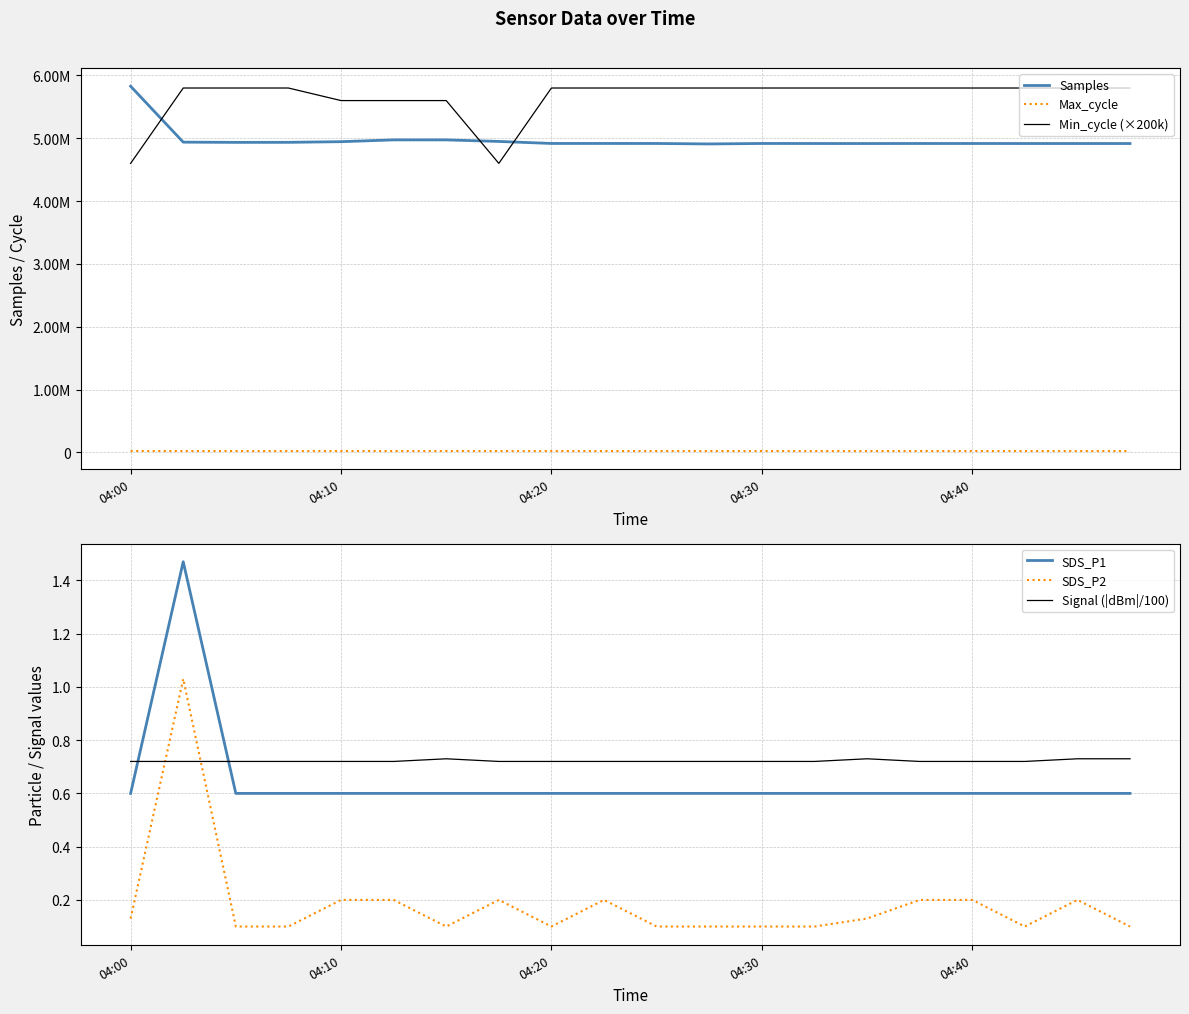

True or false: SDS_P2 and SDS_P1 cross at least once.

False